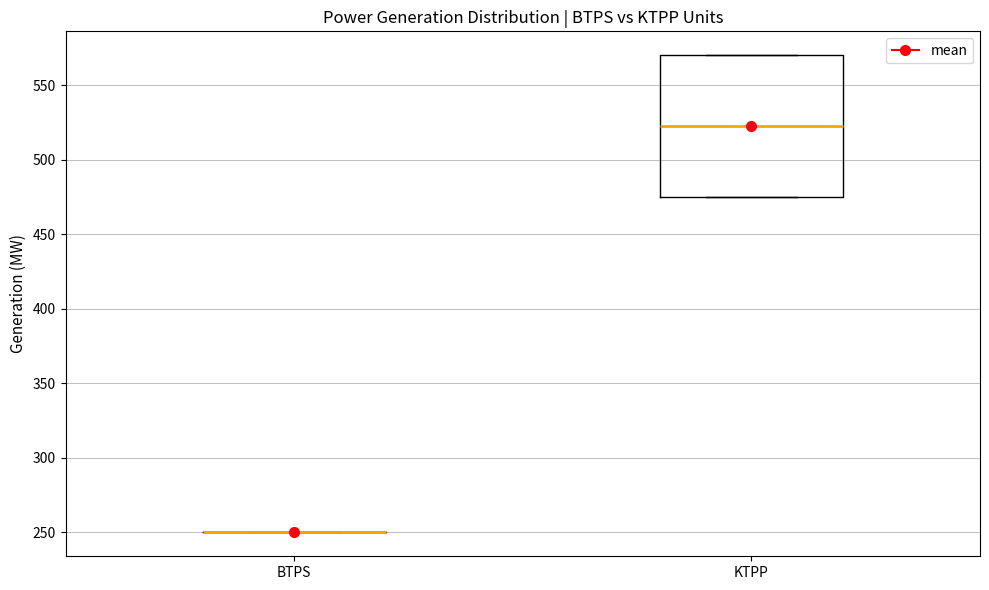

Reading left to right, transcribe this box plot: for each box, give where its median line is, the range the box spans, and where its two whiskers end, as read against the y-axis. The values are not printed on the chart, so give them approximately, as read against the axis.

BTPS: box collapsed to a line at 250, whiskers 250 to 250
KTPP: median 525, box 475 to 570, whiskers 475 to 570